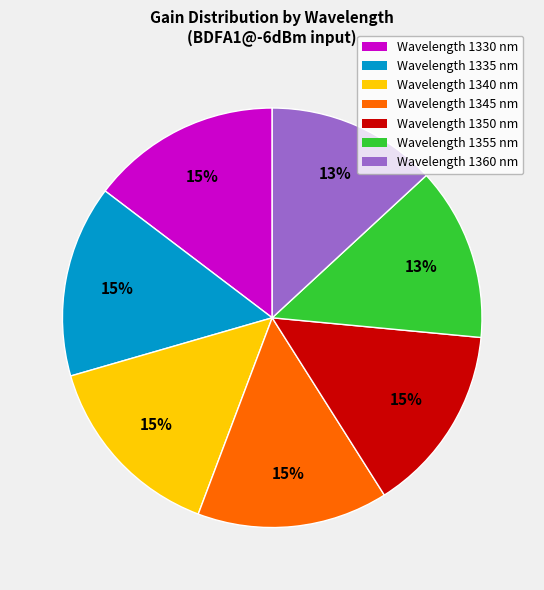

Combined, do Wavelength 1355 nm and Wavelength 1335 nm account for over 50%?

No